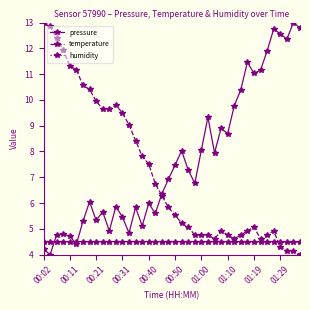

What is the minimum value shown in the chart?

4.0